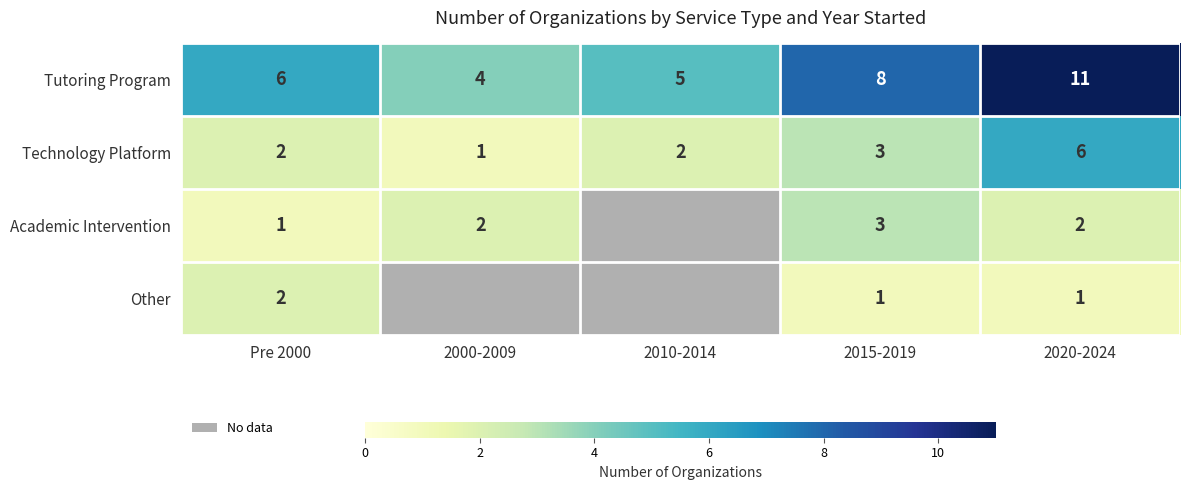

How many data points does each series have?

5